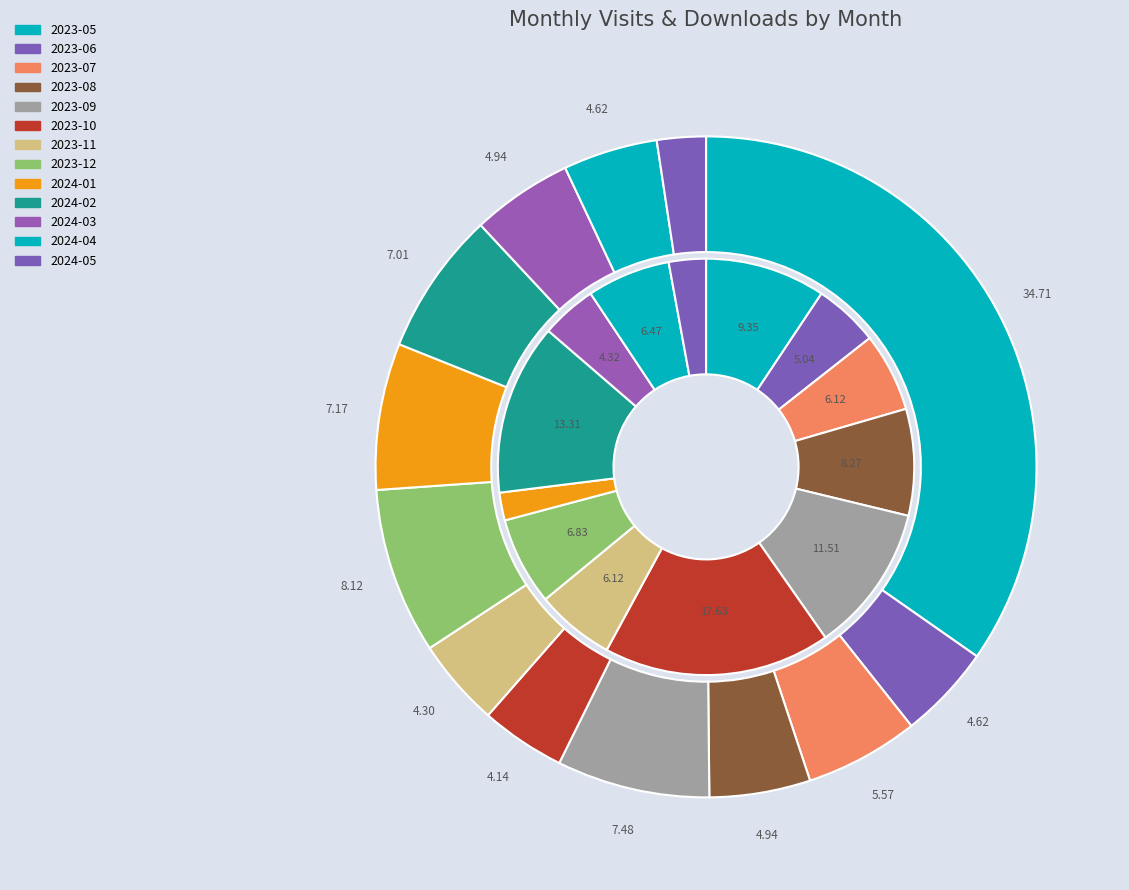

What is the largest slice in the pie chart?

2023-05